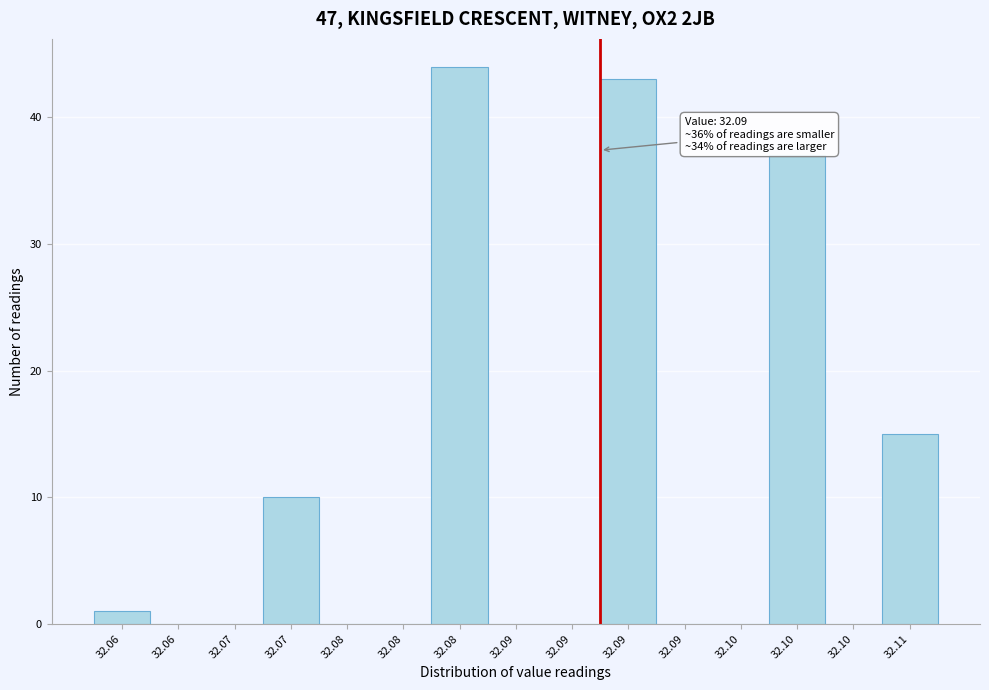

Count the number of categories in the chart.

15